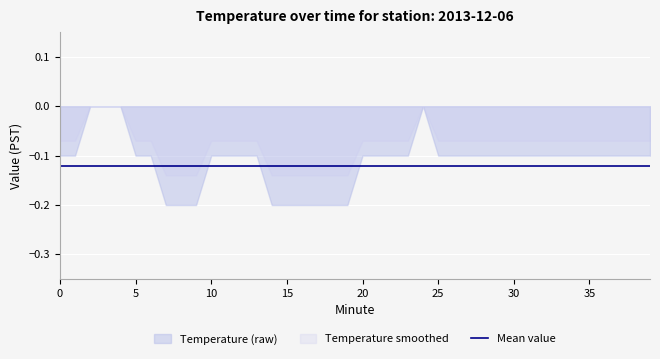

True or false: Temperature (raw) and Mean intersect in this chart.

True